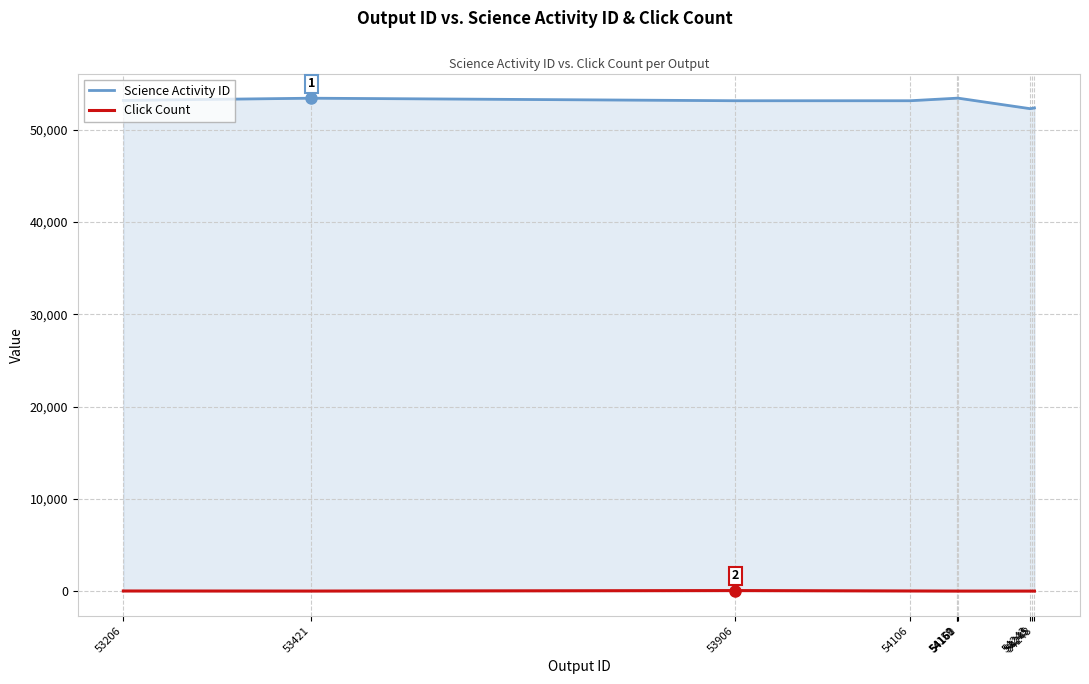

Which series has the widest spread of values?

Science Activity ID